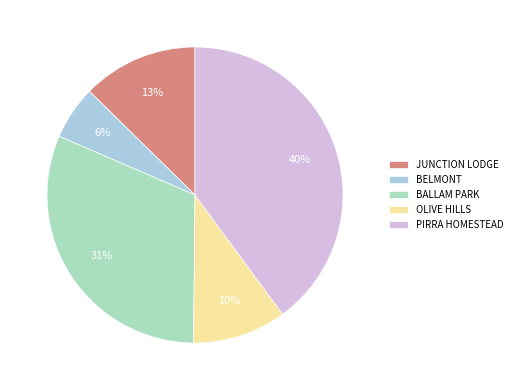

Between BELMONT and PIRRA HOMESTEAD, which is larger?

PIRRA HOMESTEAD